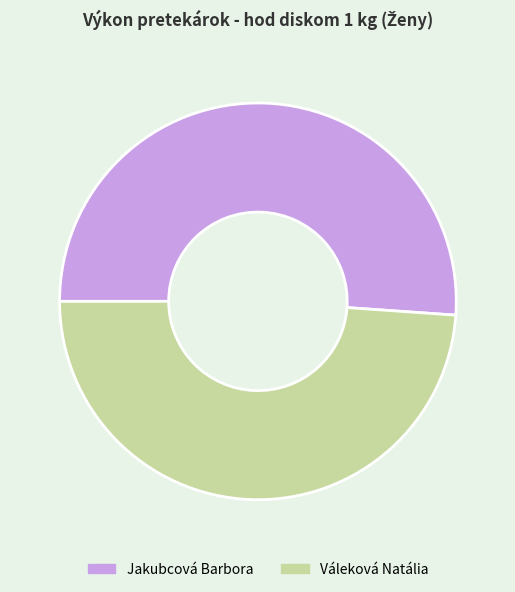

Is it true that Váleková Natália is 49% of the pie?

True